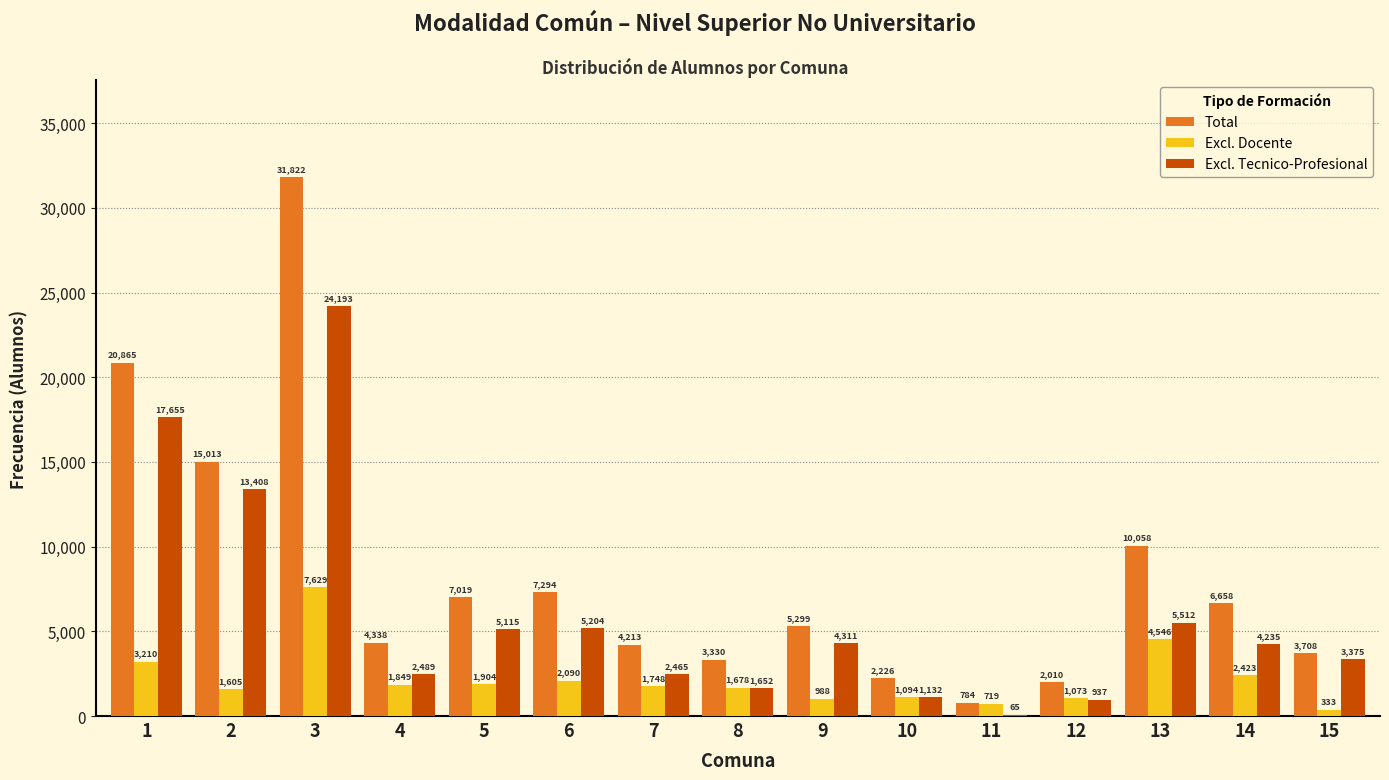

Reading right to left, extract all data points from this chart.

Total: 15=3708	14=6658	13=10058	12=2010	11=784	10=2226	9=5299	8=3330	7=4213	6=7294	5=7019	4=4338	3=31822	2=15013	1=20865
Excl. Docente: 15=333	14=2423	13=4546	12=1073	11=719	10=1094	9=988	8=1678	7=1748	6=2090	5=1904	4=1849	3=7629	2=1605	1=3210
Excl. Tecnico-Profesional: 15=3375	14=4235	13=5512	12=937	11=65	10=1132	9=4311	8=1652	7=2465	6=5204	5=5115	4=2489	3=24193	2=13408	1=17655